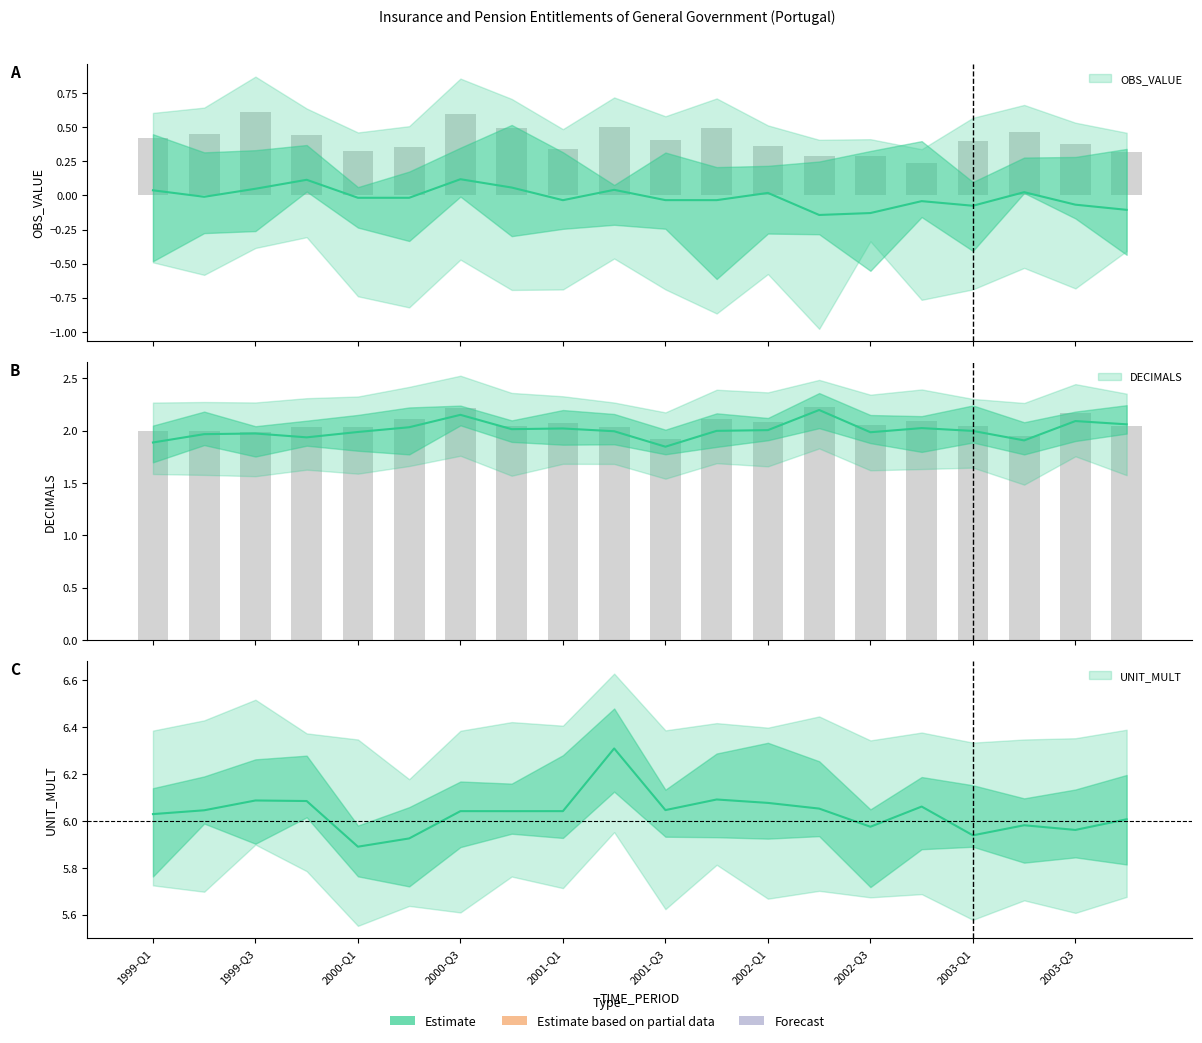

Rank the series by their maximum value, from lowest to highest.

OBS_VALUE, DECIMALS, UNIT_MULT